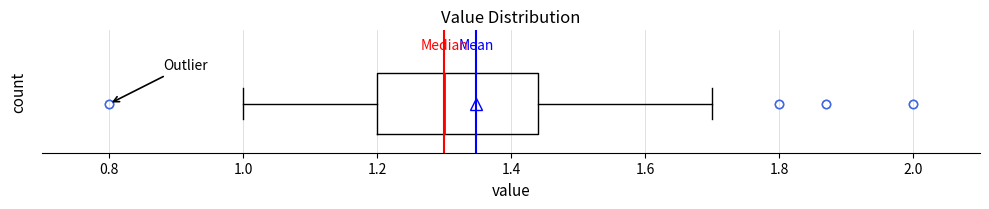

Transcribe this box plot: give where the median line is, the range the box spans, and where the two whiskers end, as read against the x-axis. The values are not printed on the chart, so give them approximately, as read against the axis.

median 1.30, box 1.20 to 1.44, whiskers 1.00 to 1.70